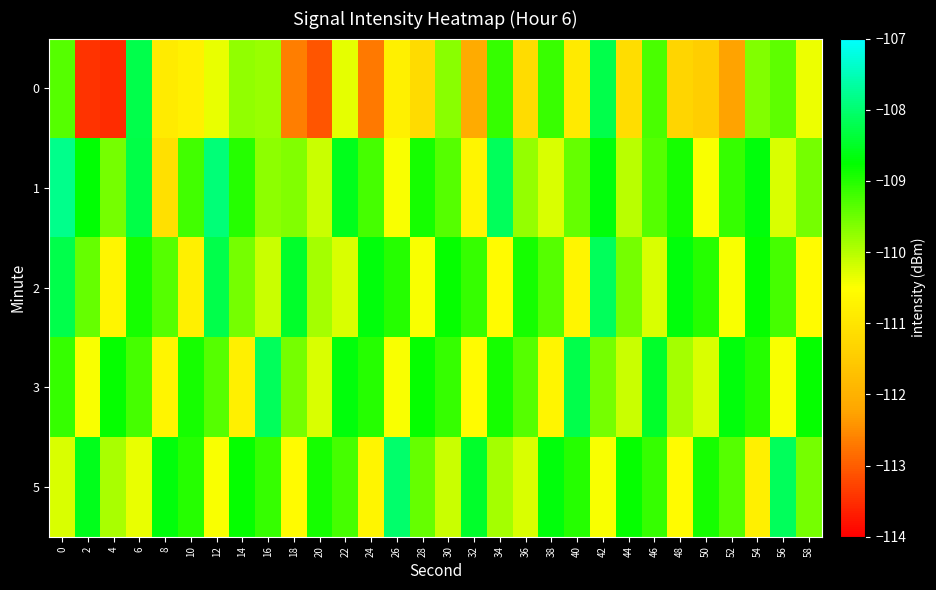

Reading right to left, extract all data points from this chart.

0: 58=-110.4	56=-109.4	54=-109.6	52=-112.3	50=-111.4	48=-111.3	46=-109.3	44=-111.2	42=-108.2	40=-110.9	38=-109.2	36=-111.2	34=-109.1	32=-112.1	30=-109.7	28=-111.2	26=-110.8	24=-112.7	22=-110.3	20=-113.1	18=-112.7	16=-109.8	14=-109.7	12=-110.4	10=-110.7	8=-110.9	6=-108.3	4=-113.5	2=-113.4	0=-109.3
1: 58=-109.6	56=-110.2	54=-108.7	52=-109.1	50=-110.5	48=-108.9	46=-109.3	44=-110.0	42=-108.7	40=-109.5	38=-110.2	36=-109.8	34=-108.1	32=-110.7	30=-109.3	28=-108.9	26=-110.5	24=-109.2	22=-108.6	20=-110.1	18=-109.6	16=-109.7	14=-109.0	12=-108.0	10=-109.2	8=-111.1	6=-108.3	4=-109.6	2=-108.7	0=-107.8
2: 58=-110.6	56=-109.2	54=-108.8	52=-110.5	50=-109.0	48=-108.7	46=-110.2	44=-109.6	42=-108.1	40=-110.7	38=-109.3	36=-108.9	34=-110.6	32=-109.1	30=-108.8	28=-110.5	26=-109.0	24=-108.7	22=-110.2	20=-109.9	18=-108.5	16=-110.1	14=-109.6	12=-108.2	10=-110.8	8=-109.3	6=-108.9	4=-110.7	2=-109.5	0=-108.2
3: 58=-108.8	56=-110.5	54=-109.0	52=-108.7	50=-110.2	48=-109.9	46=-108.5	44=-110.1	42=-109.6	40=-108.2	38=-110.7	36=-109.3	34=-108.9	32=-110.6	30=-109.1	28=-108.8	26=-110.5	24=-109.0	22=-108.7	20=-110.2	18=-109.6	16=-108.1	14=-110.8	12=-109.3	10=-108.9	8=-110.7	6=-109.2	4=-108.8	2=-110.5	0=-109.1
5: 58=-109.6	56=-108.1	54=-110.8	52=-109.3	50=-108.9	48=-110.6	46=-109.1	44=-108.8	42=-110.5	40=-109.0	38=-108.7	36=-110.2	34=-109.9	32=-108.5	30=-110.1	28=-109.5	26=-108.0	24=-110.7	22=-109.2	20=-108.9	18=-110.6	16=-109.1	14=-108.8	12=-110.5	10=-109.0	8=-108.7	6=-110.3	4=-109.9	2=-108.6	0=-110.2